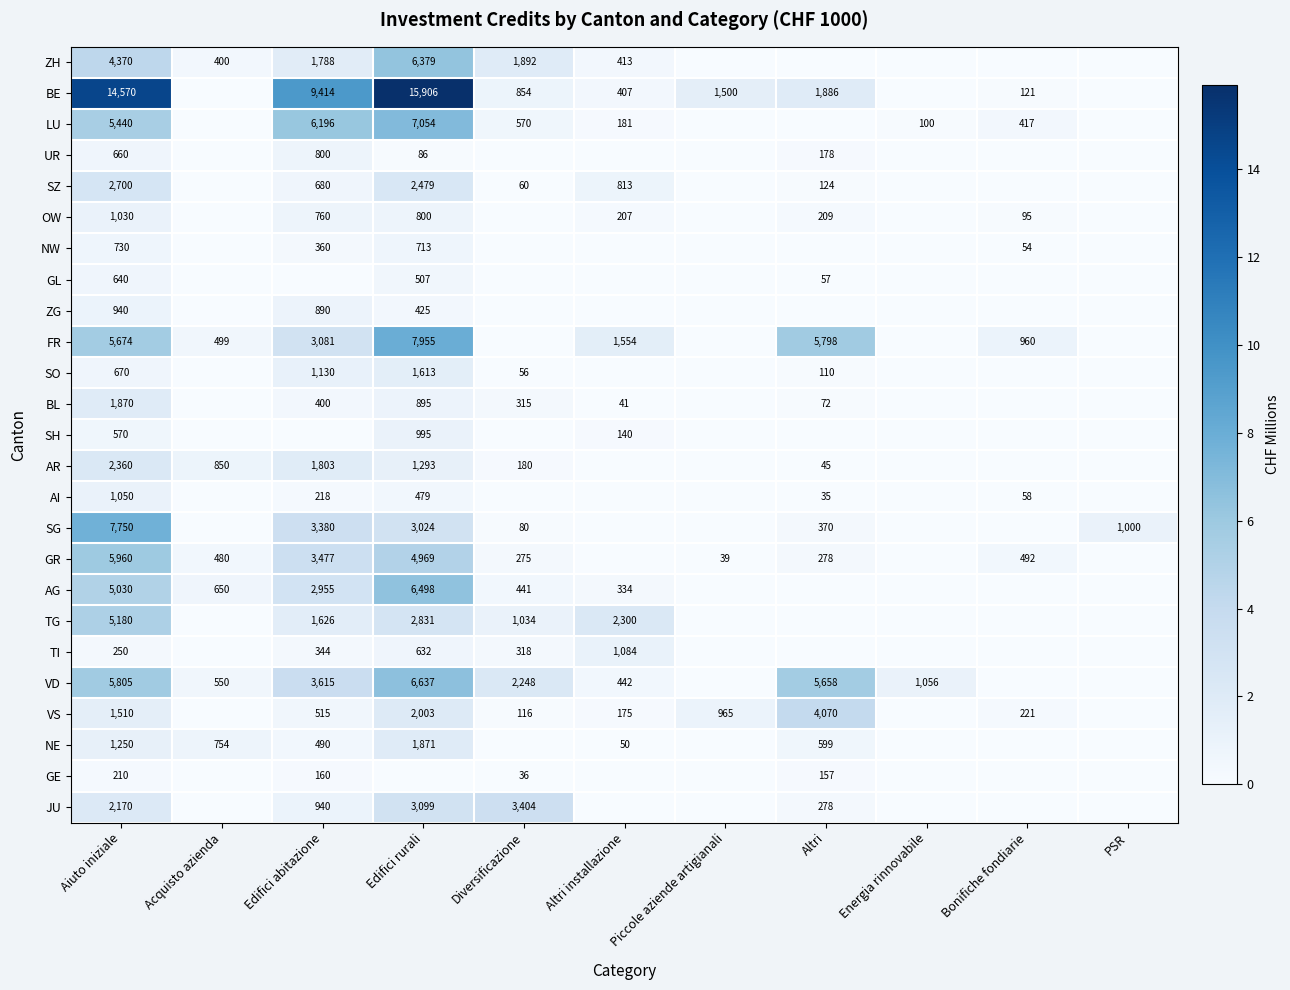

The GR series shows 171 at Altri. True or false?

False